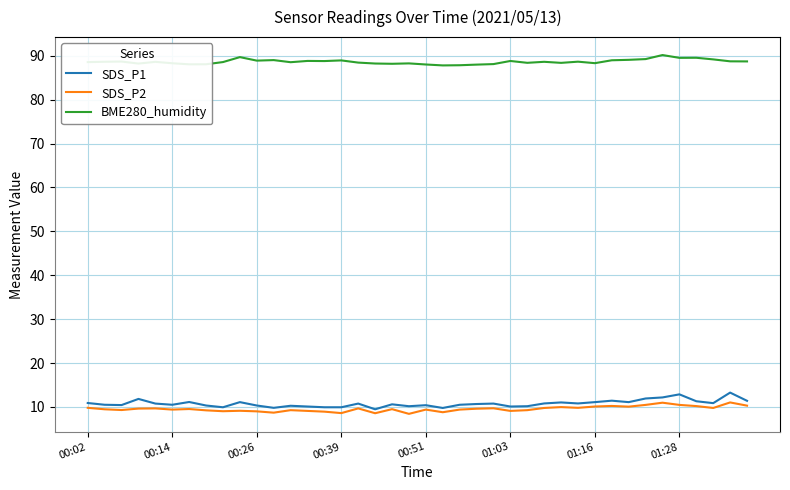

What is the average value of the BME280_humidity series?

88.6